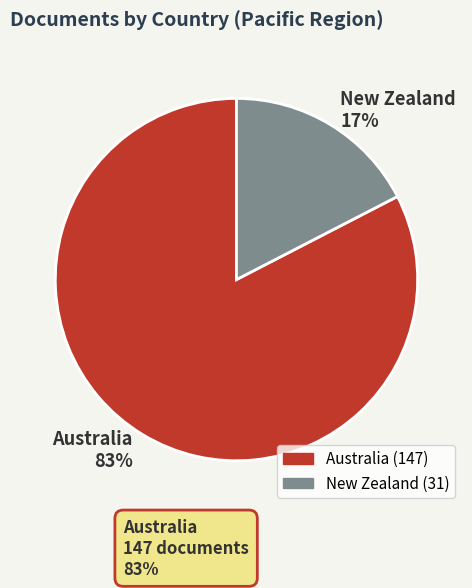

Which has a higher value, Australia 83% or New Zealand 17%?

Australia 83%